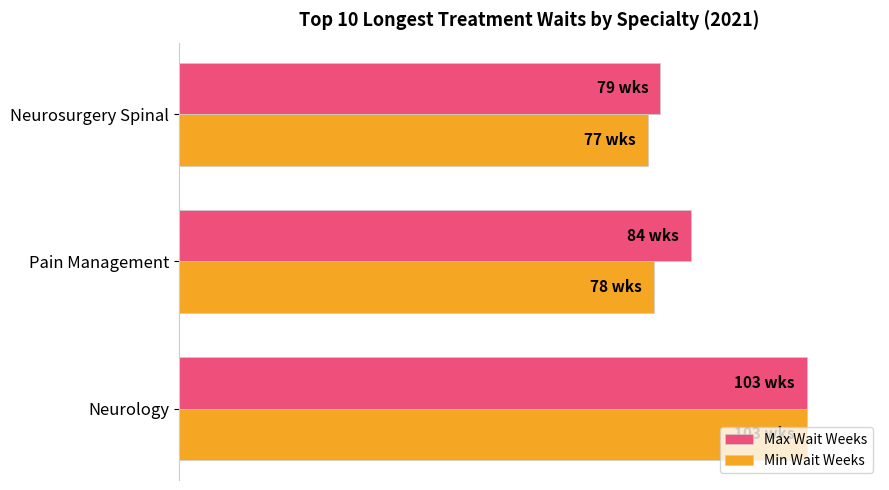

Reading left to right, extract all data points from this chart.

Max Wait Weeks: 0=103	20=84	40=79
Min Wait Weeks: 0=103	20=78	40=77